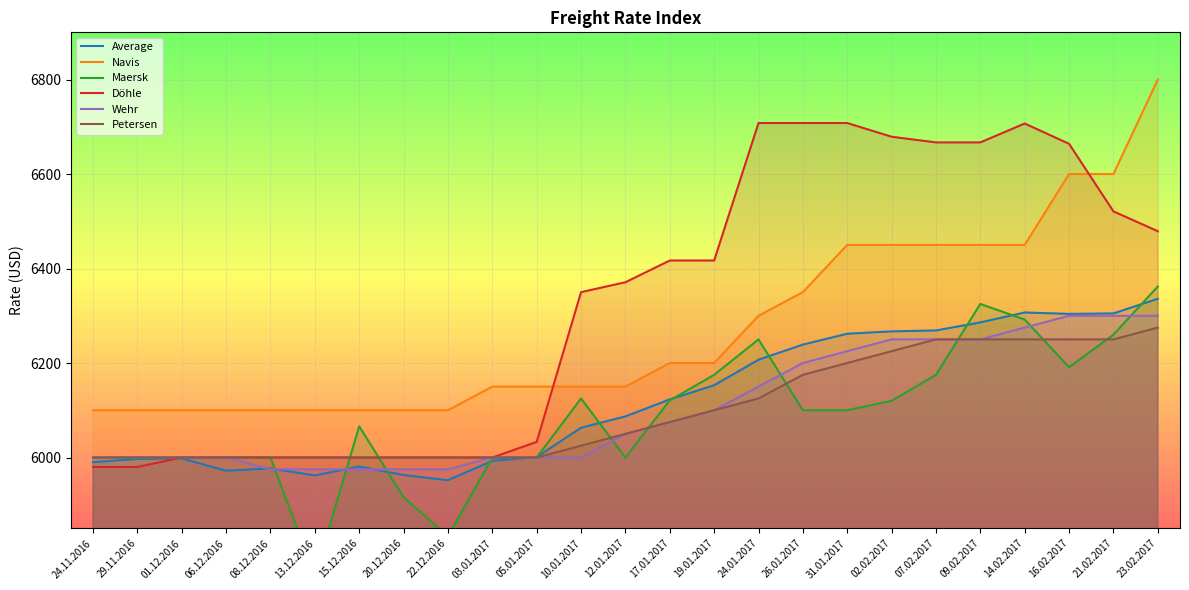

What is the label of the 22nd point from the left?

14.02.2017